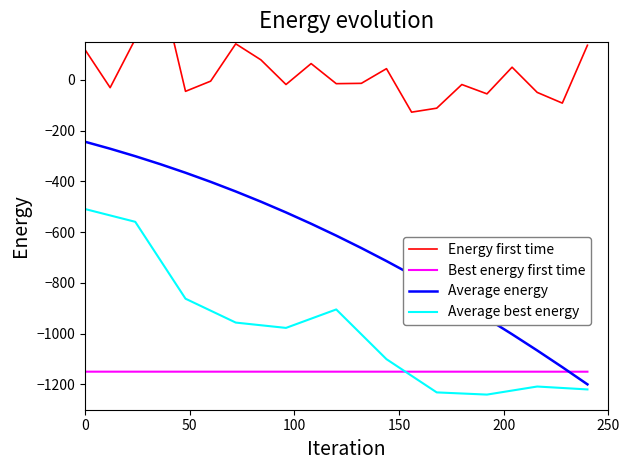

Which series has the largest total across all categories?

Energy first time